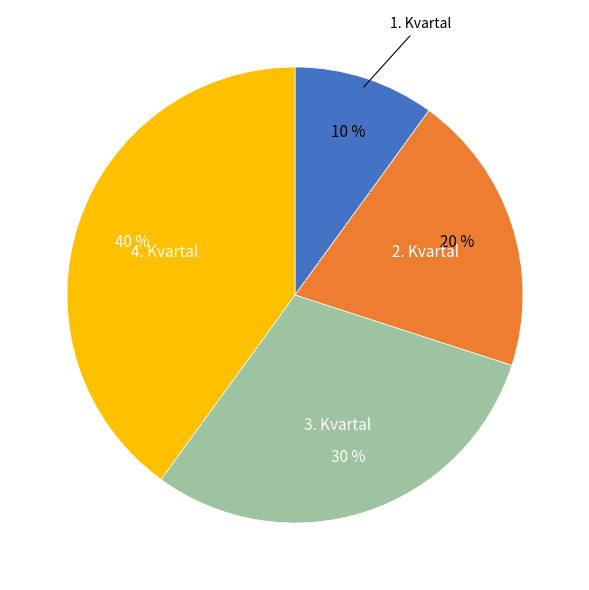

To the nearest percent, what is the difference between the largest and smallest slice percentages?

30%